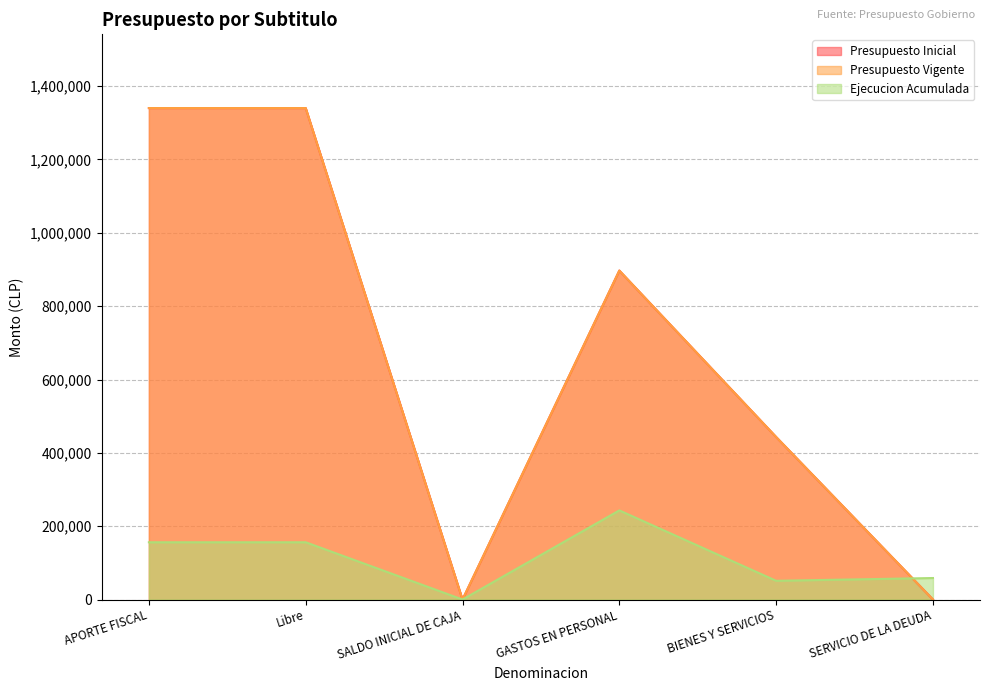

Which category has the lowest value across all series?

SALDO INICIAL DE CAJA